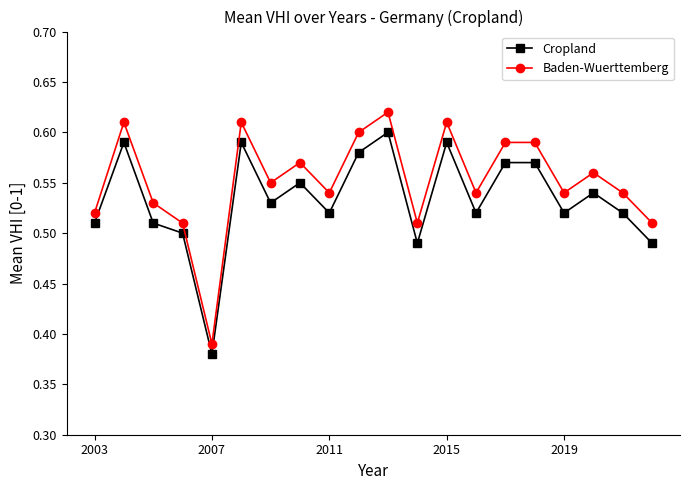

Which series has the largest total across all categories?

Baden-Wuerttemberg